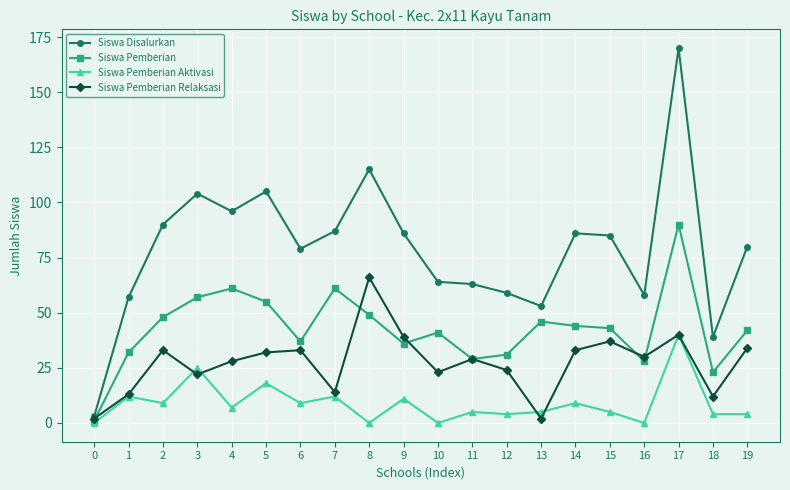

What is the sum of the Siswa Pemberian values at 5 and 12?

86